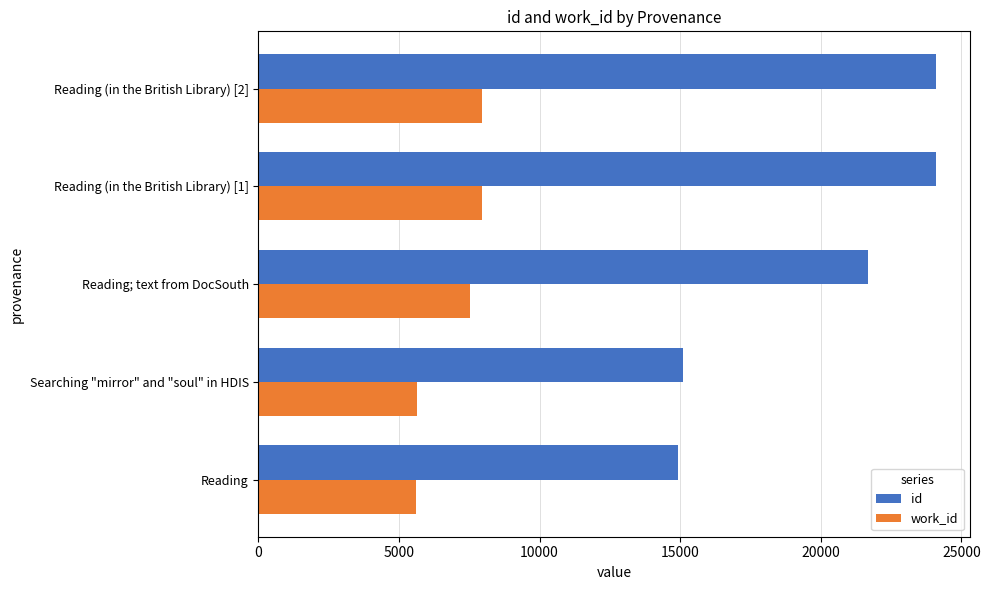

At which label is id closest to 19515?

Reading; text from DocSouth